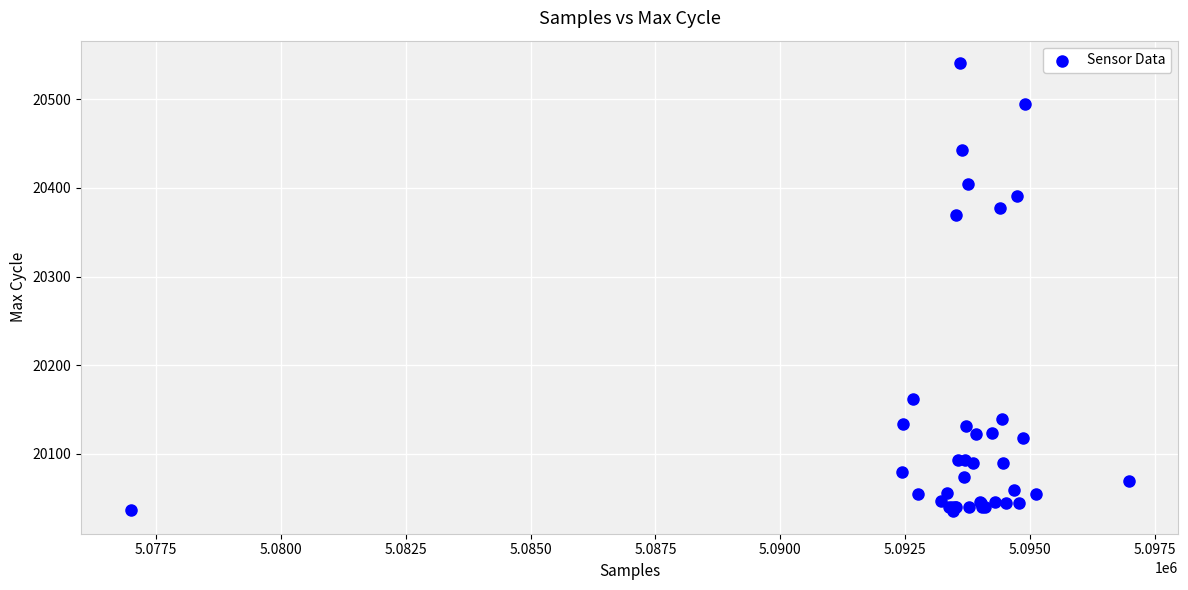

What Y value in the scatter plot is closest to 20288?

20370